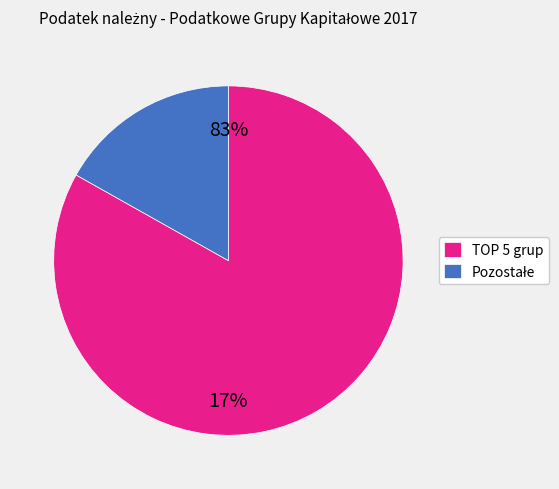

Does any single category account for the majority?

Yes